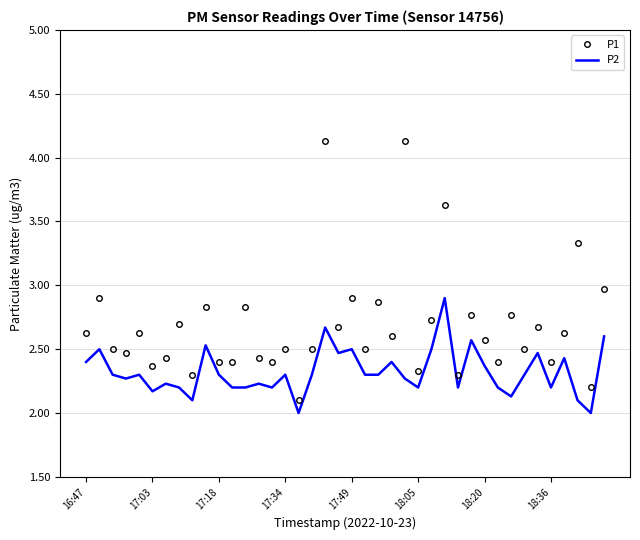

True or false: P1 and P2 intersect in this chart.

False